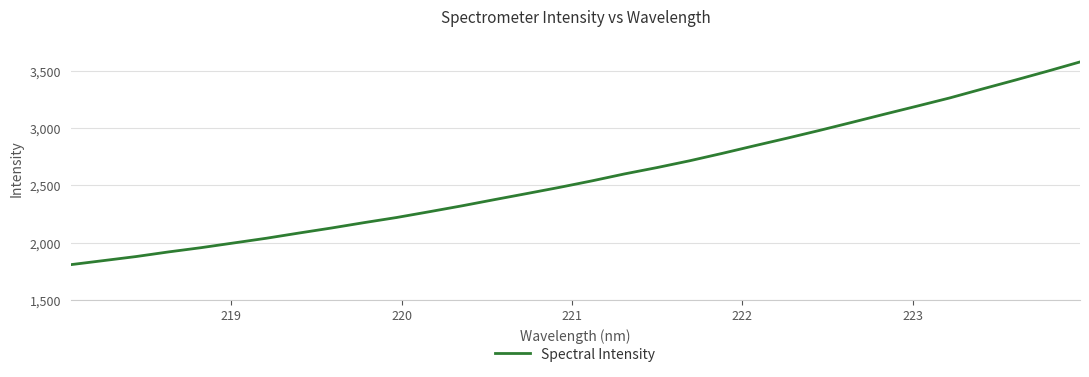

What is the smallest value displayed?

1808.8